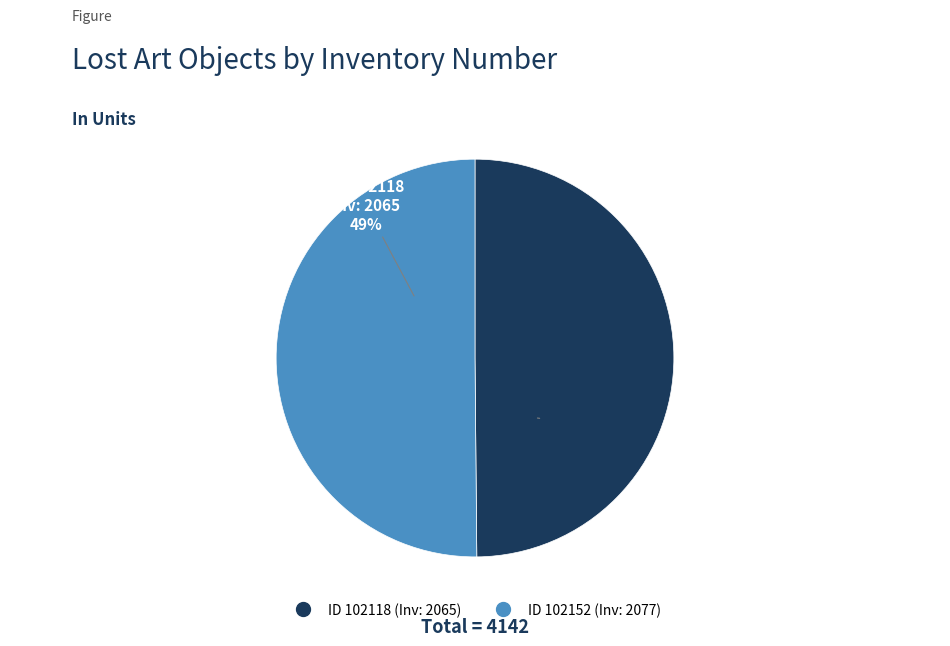

Is there any slice that represents more than half of the pie?

Yes